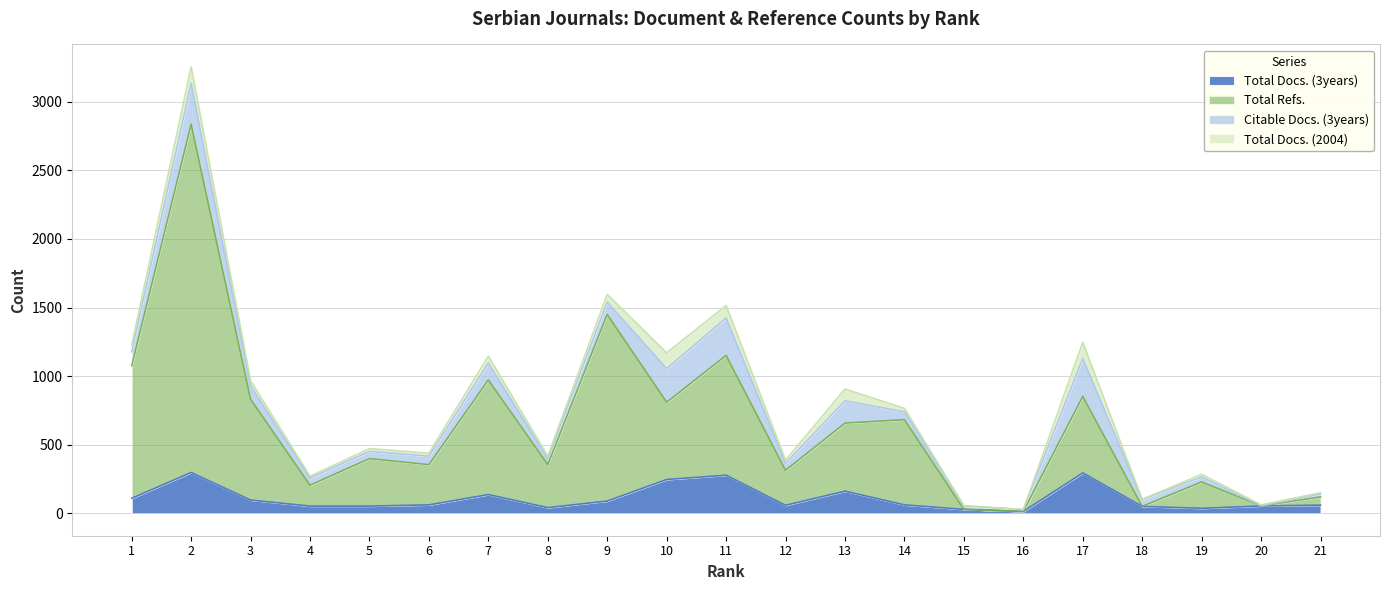

Is the value of Total Refs. at 14 greater than the value of Total Docs. (3years) at 9?

Yes